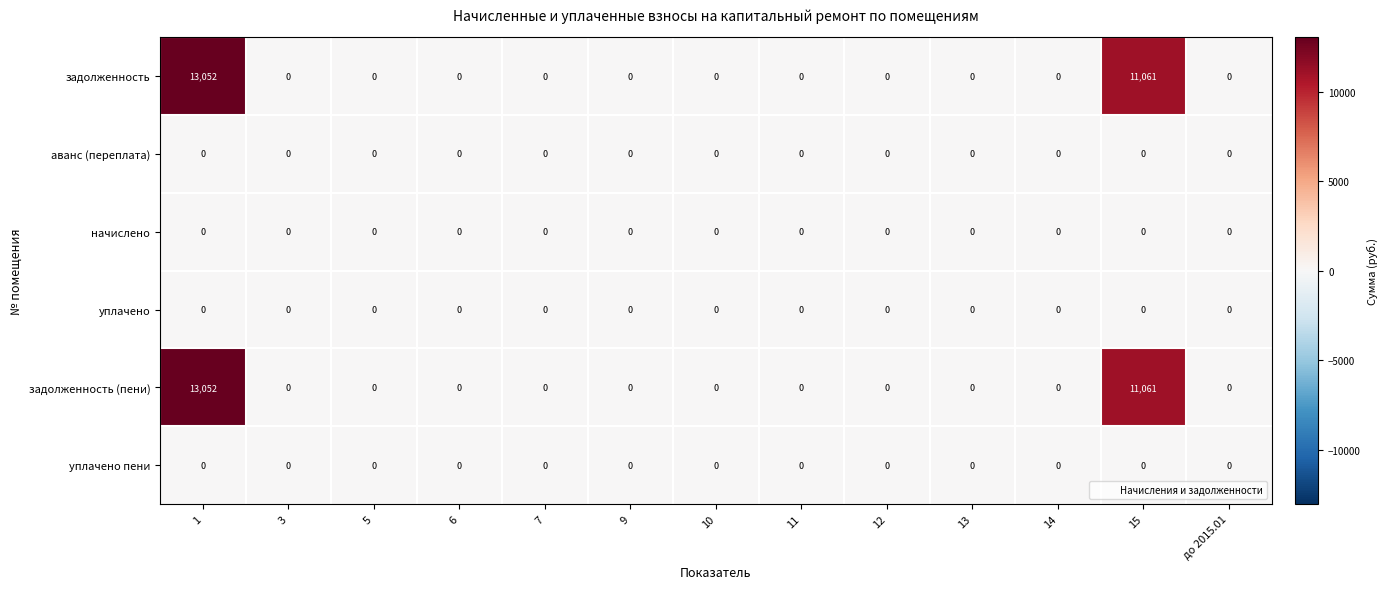

The задолженность series shows 0 at 3. True or false?

True